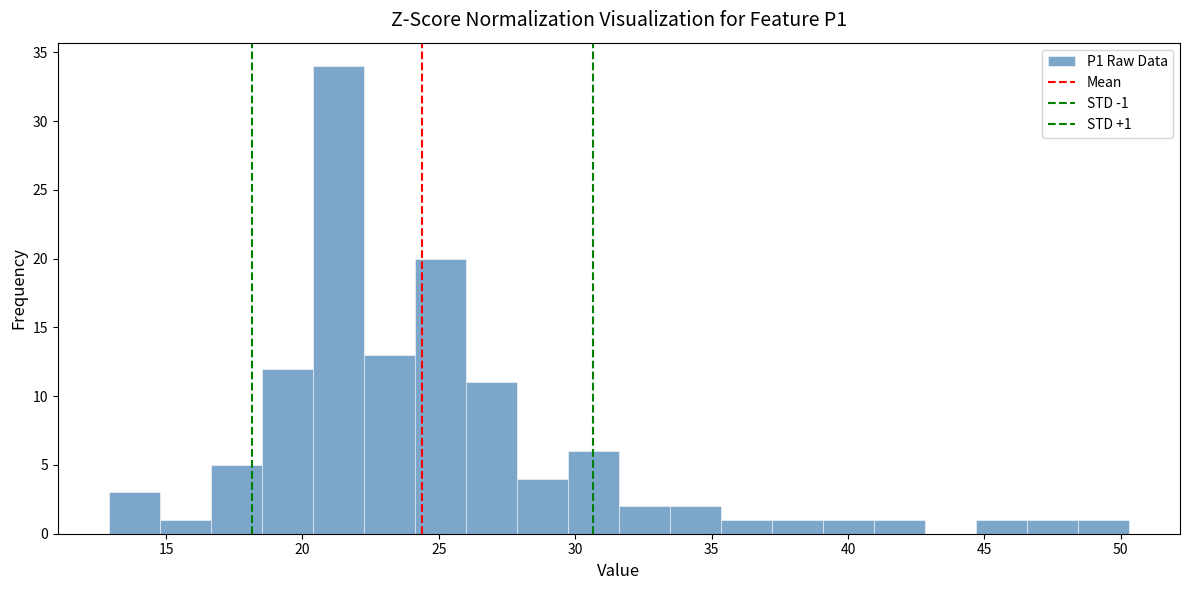

Around what value on the x-axis is the tallest bar? Give the approximate position of its centre, as read against the axis.

21.5